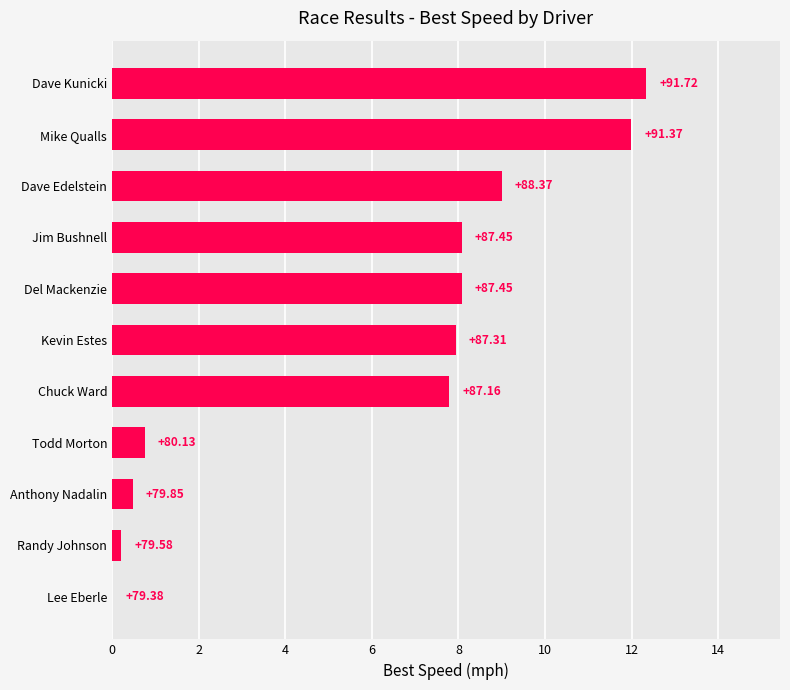

How many bars are there in total?

11